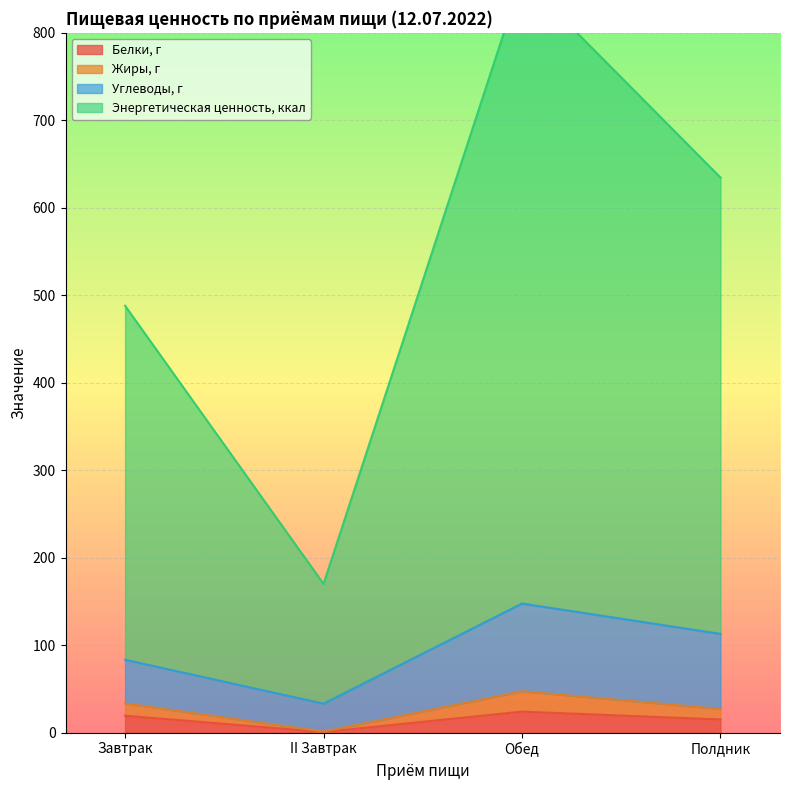

How many data points in Энергетическая ценность, ккал are above 634?

2